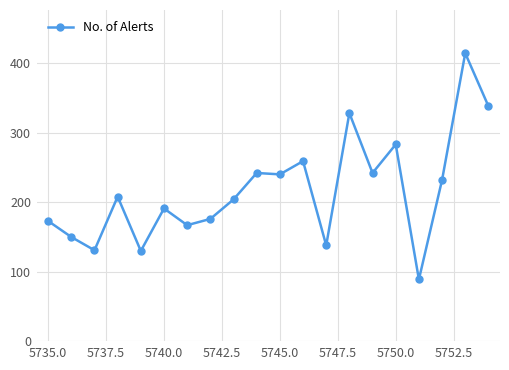

True or false: the data has more than 2 interior local peaks.

True